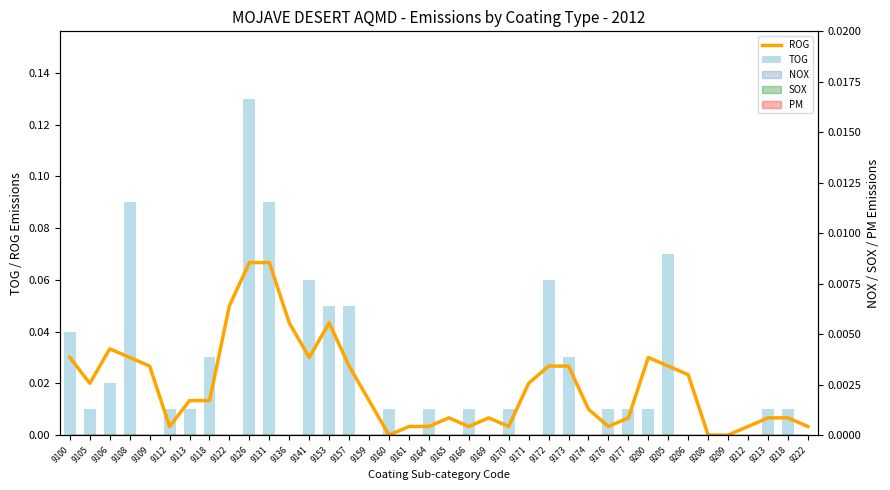

What is the maximum value shown in the chart?

0.1